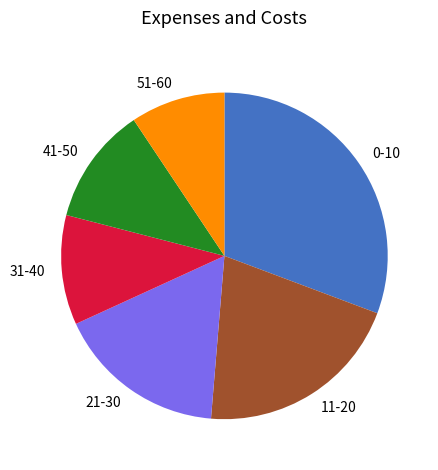

Is 21-30 the majority of the pie?

No